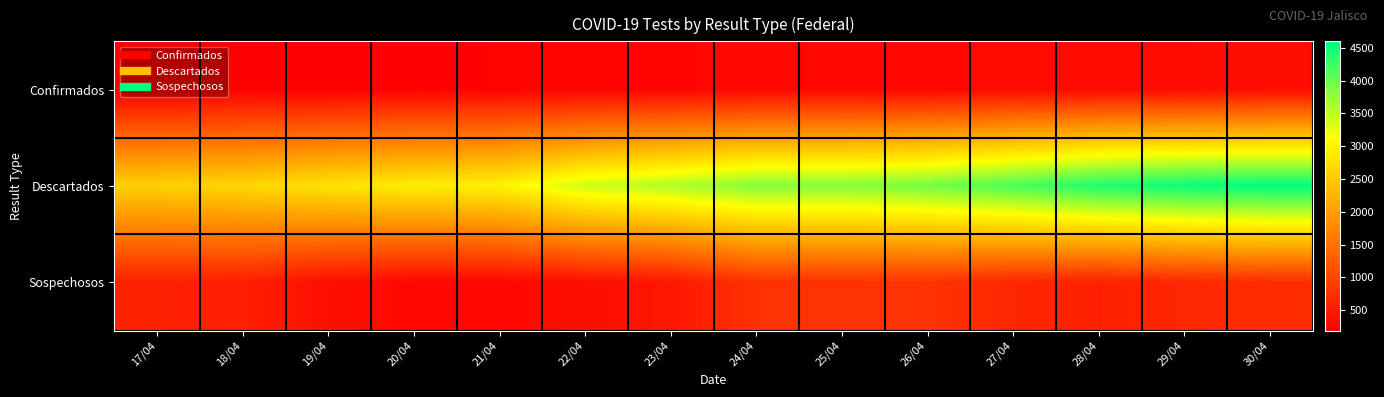

What is the minimum value shown in the chart?

190